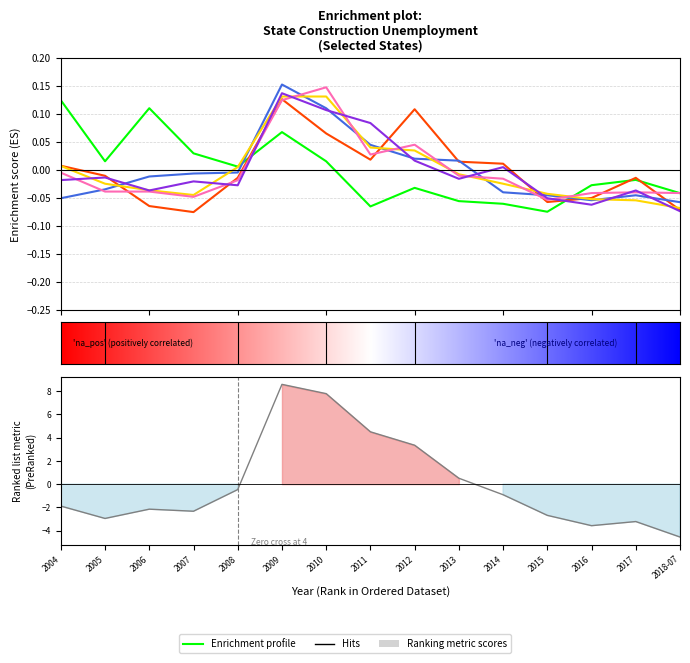

How many values in Iowa are above zero?

5